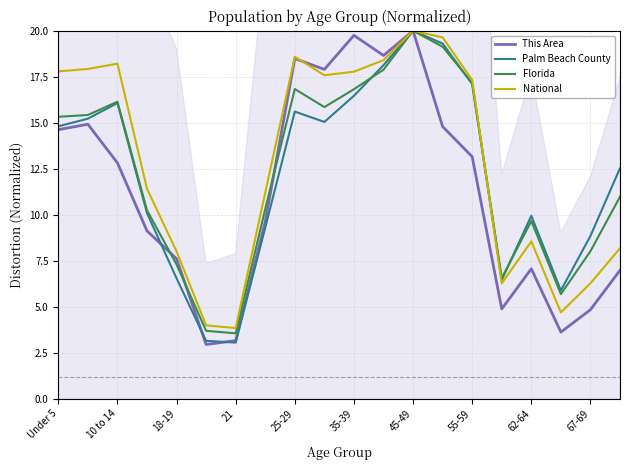

Rank the series by their maximum value, from lowest to highest.

This Area, Palm Beach County, Florida, National